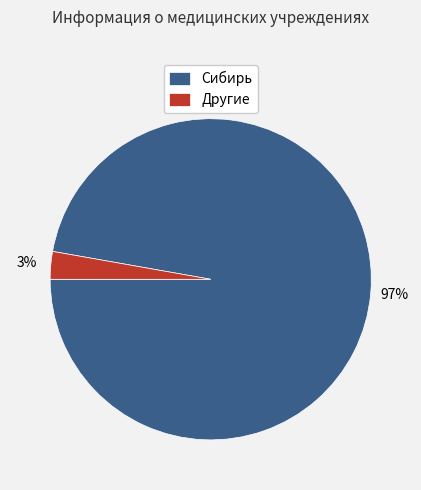

Is the sum of Сибирь and Другие greater than half?

Yes